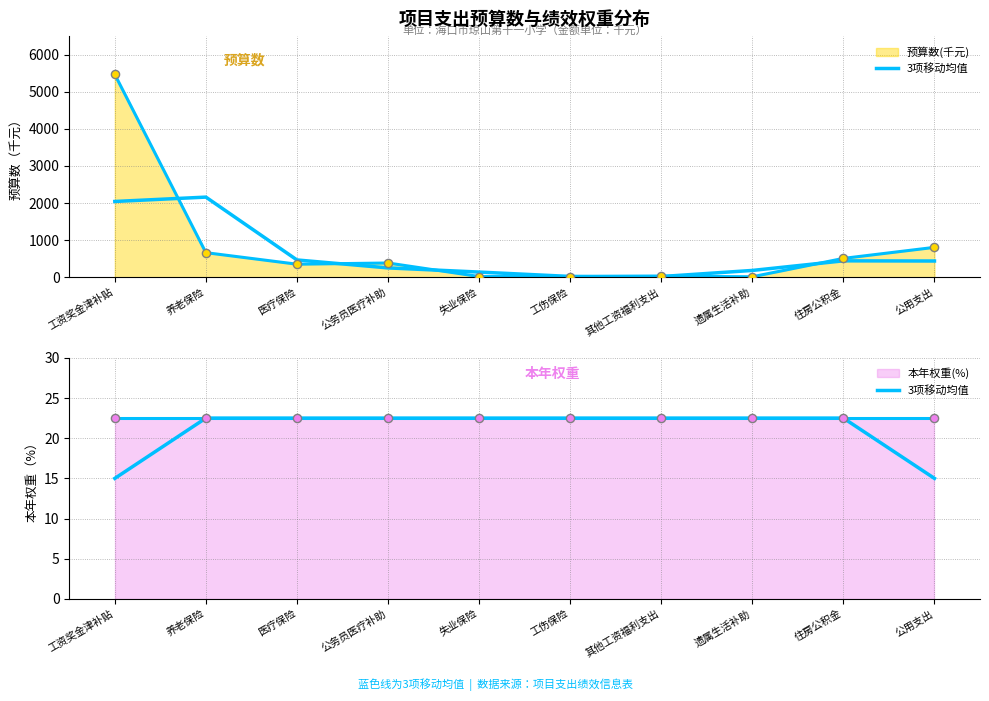

Which has a higher value, 工伤保险 or 工资奖金津补贴?

工伤保险